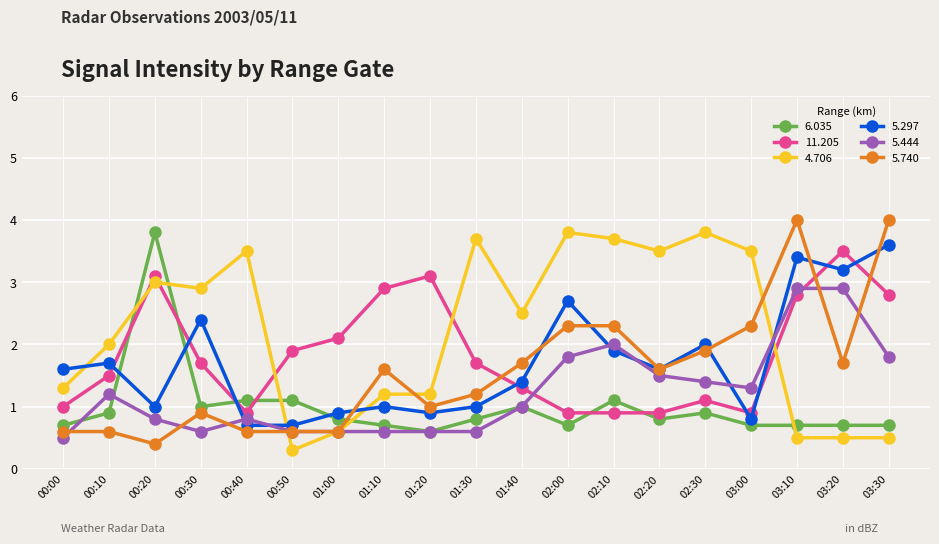

True or false: 5.297 has more than 1 points higher than both neighbors.

True